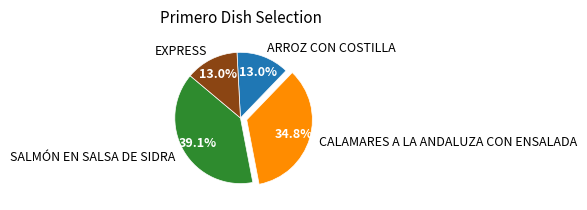

What is the ratio of the value at EXPRESS to the value at ARROZ CON COSTILLA?

1.0